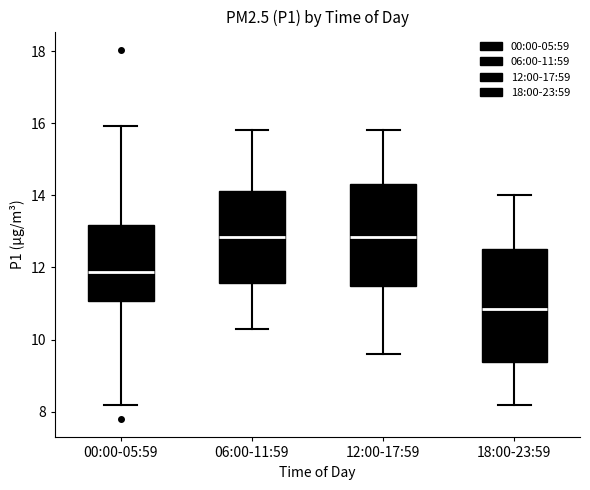

Which box has the lowest median line?

18:00-23:59